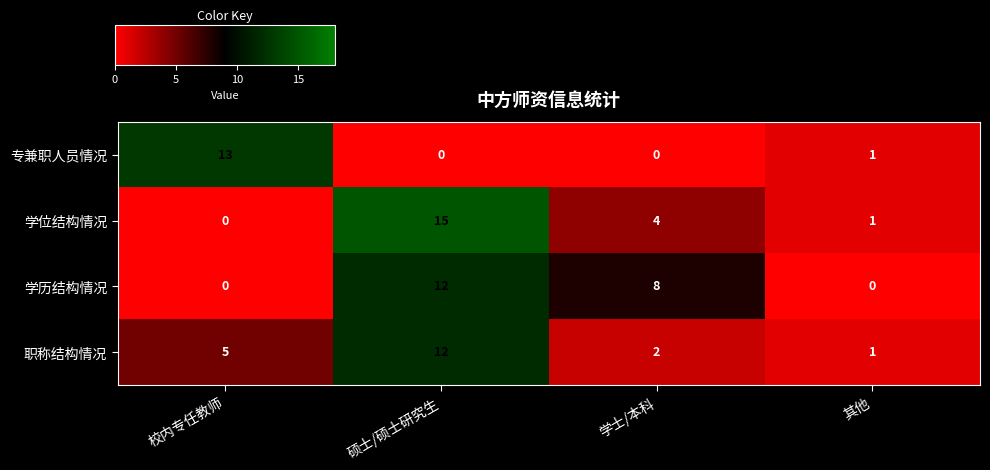

True or false: 学位结构情况 has a value of 3 at 学士/本科.

False